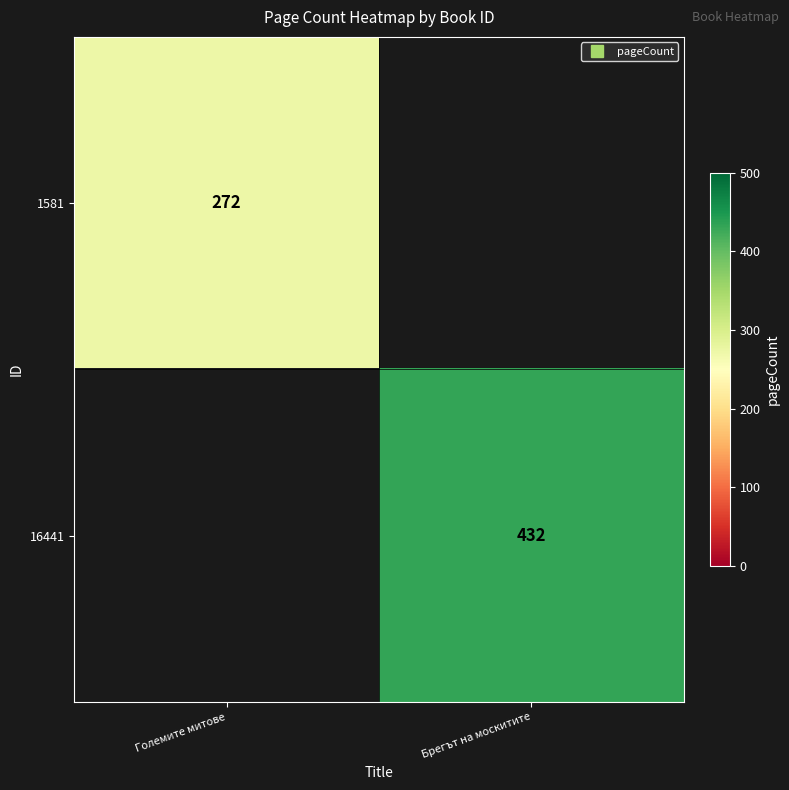

Which series has the widest spread of values?

16441